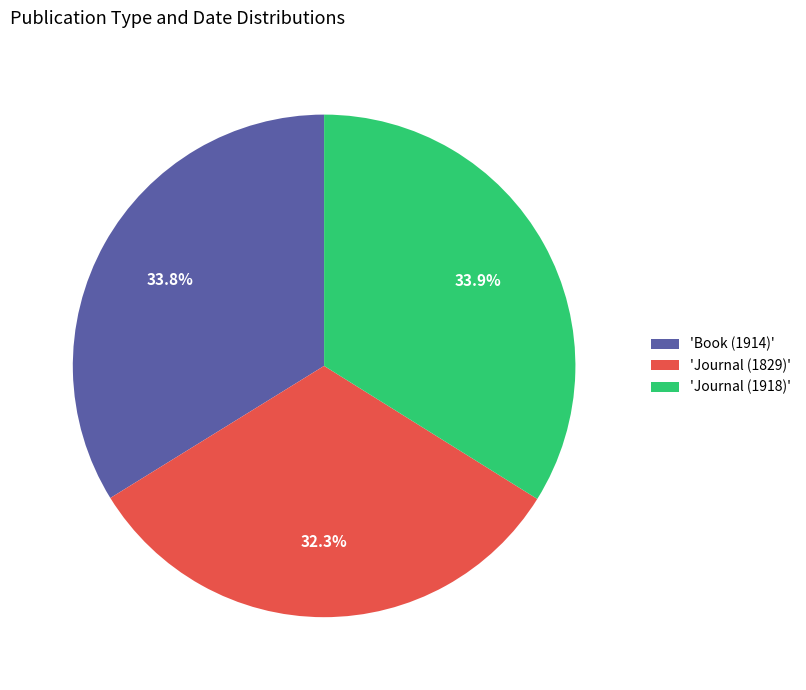

Does any single category account for the majority?

No